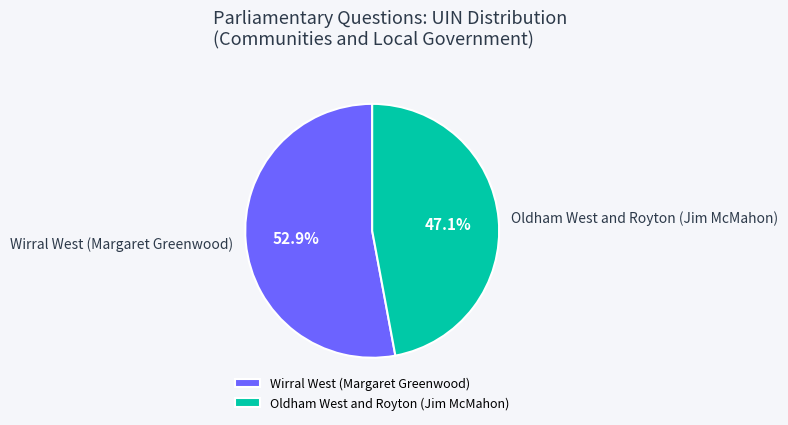

How many segments does this pie chart have?

2